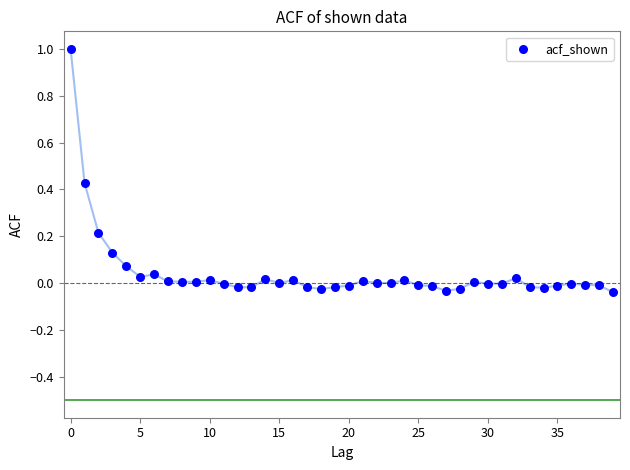

What is the range of Y values (max minus min)?

1.0